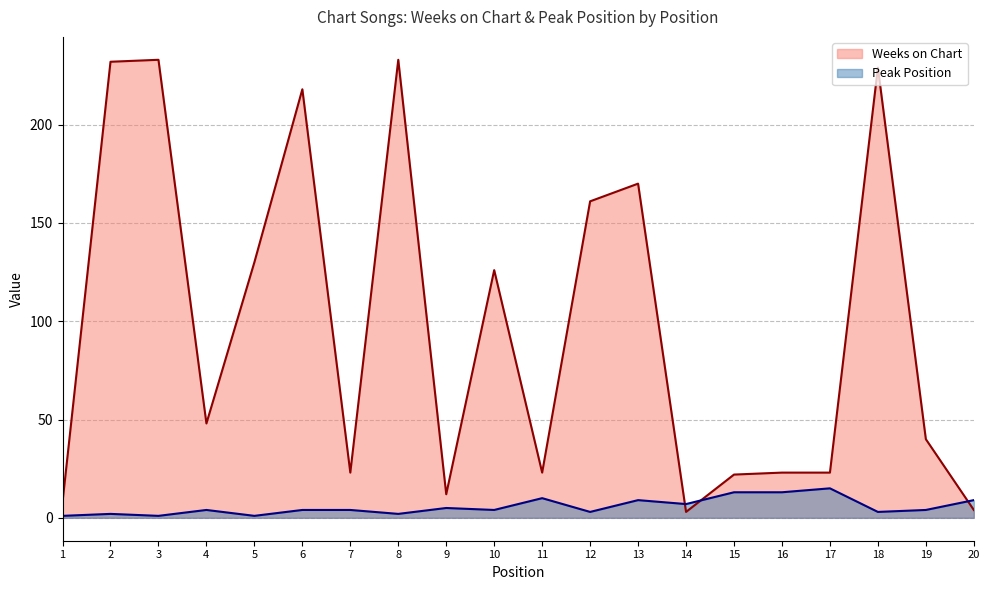

What is the total value across all series at 11?

33